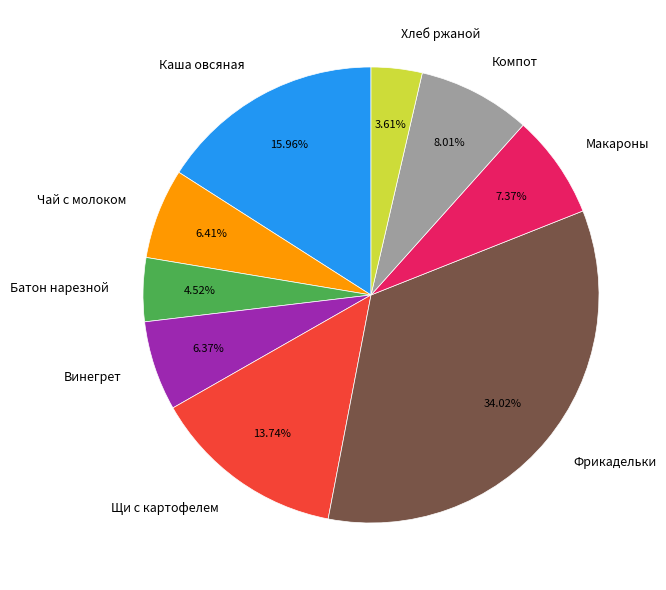

How many slices are in this pie chart?

9